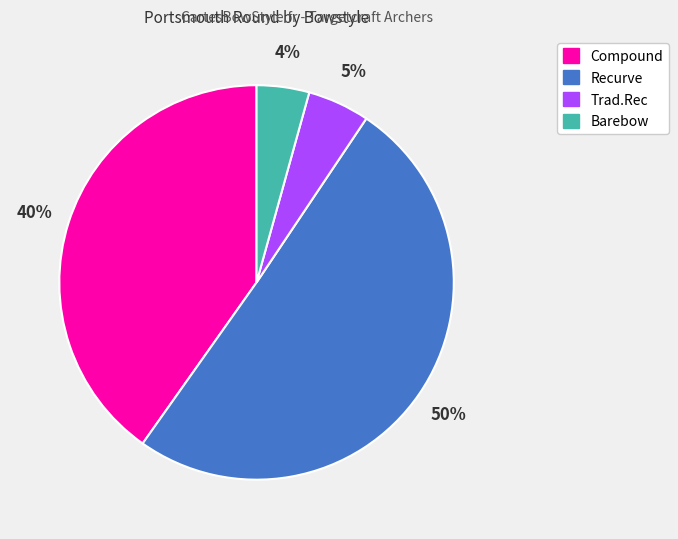

How many slices are in this pie chart?

4